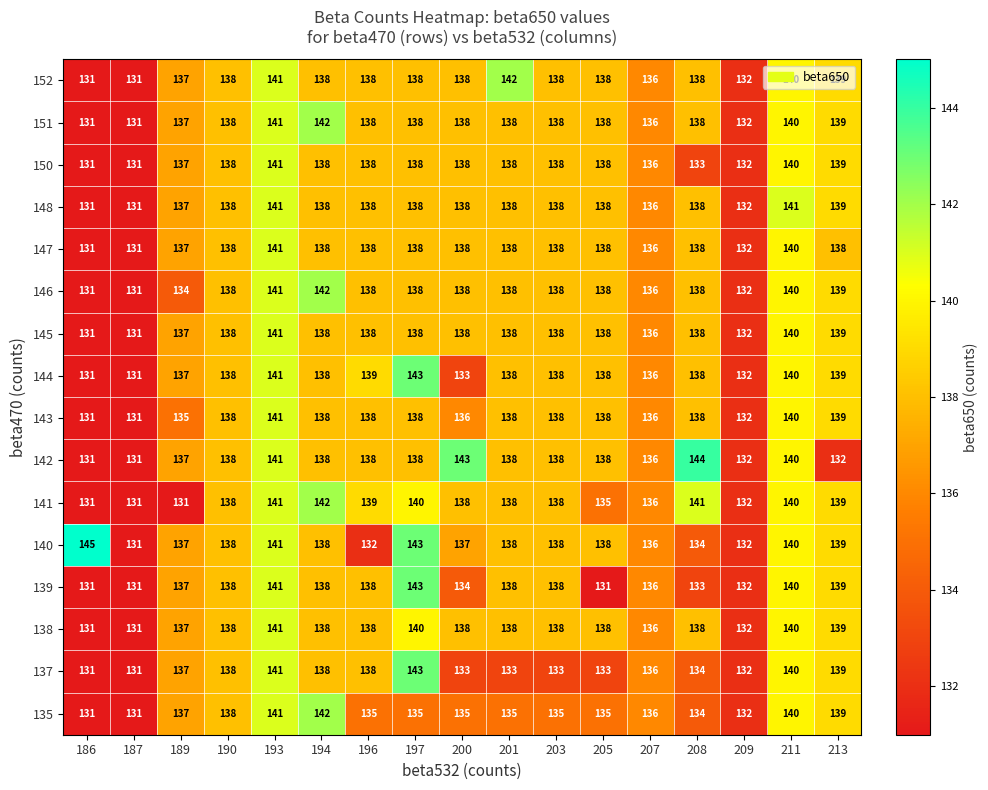

How many 145 values are between 137 and 138?

10